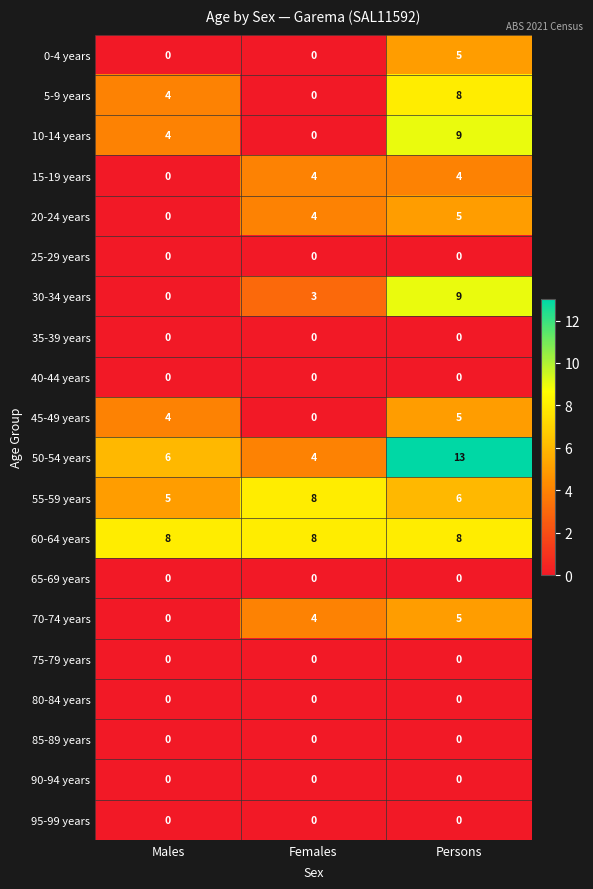

At which category is the sum across all series the highest?

Persons